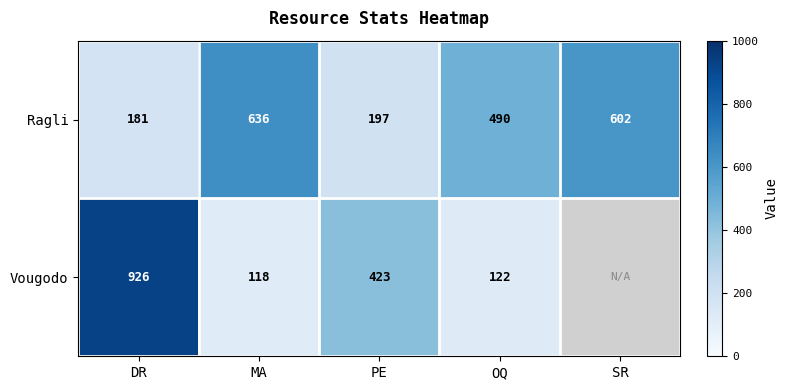

What is the difference between the highest and lowest values at PE?

226